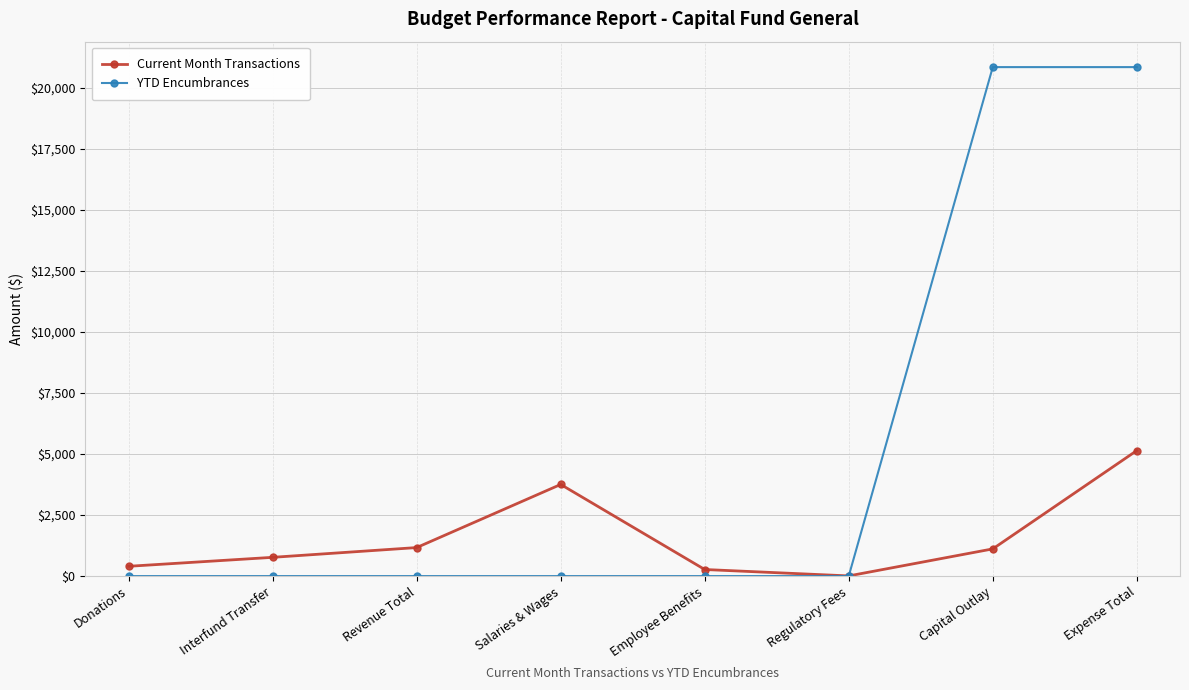

What is the spread (max minus min) of values at Capital Outlay?

19735.6